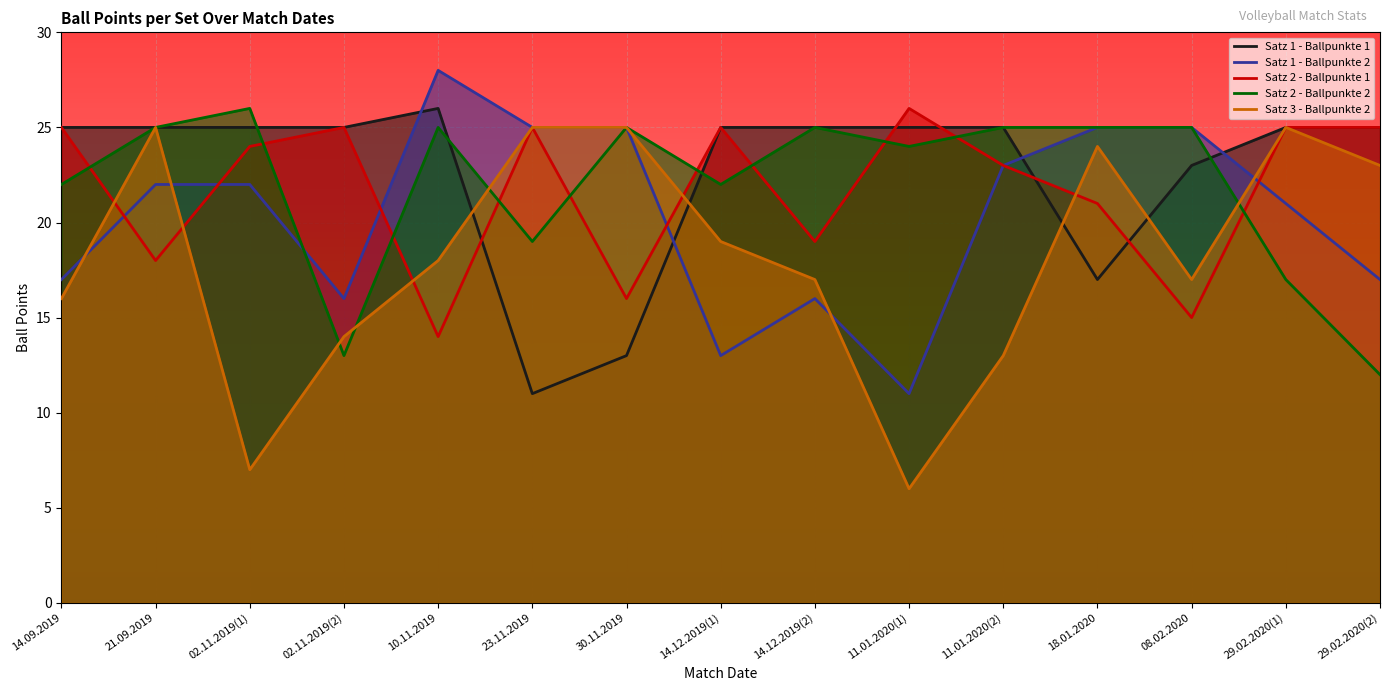

What value does the Satz 1 - Ballpunkte 2 series have at 21.09.2019, to the nearest 5?

20